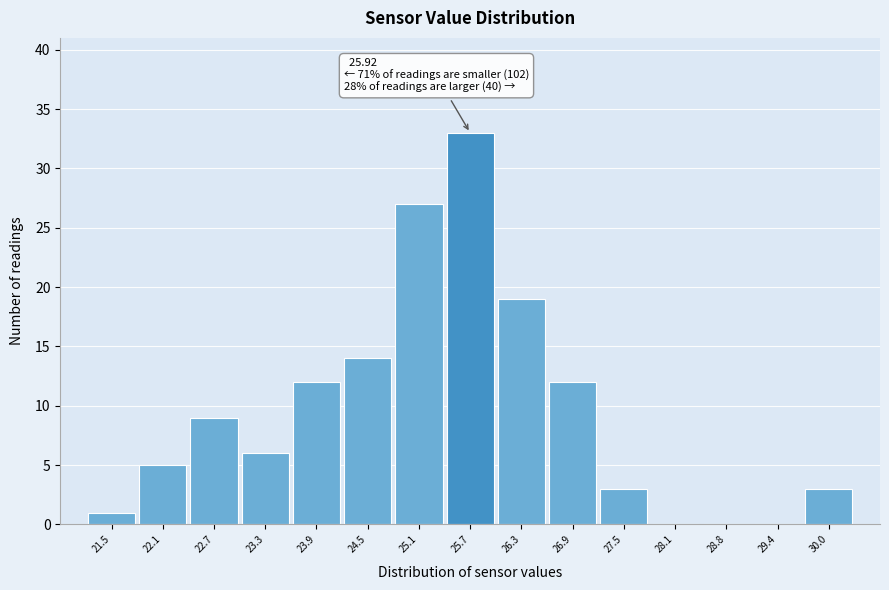

Over which range of the x-axis is the bar tallest?

25.4 to 26.0